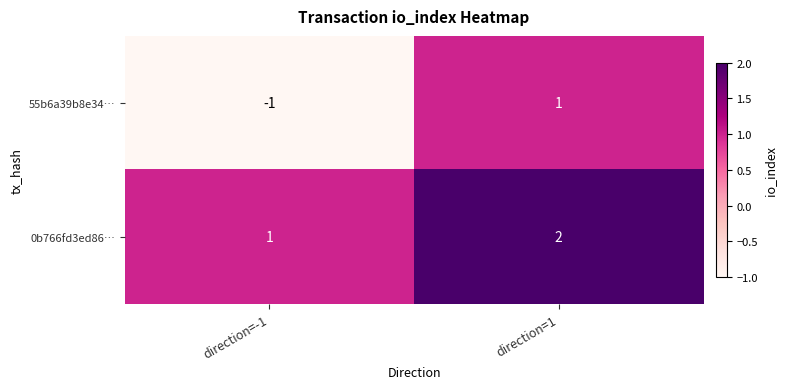

Count the number of categories in the chart.

2